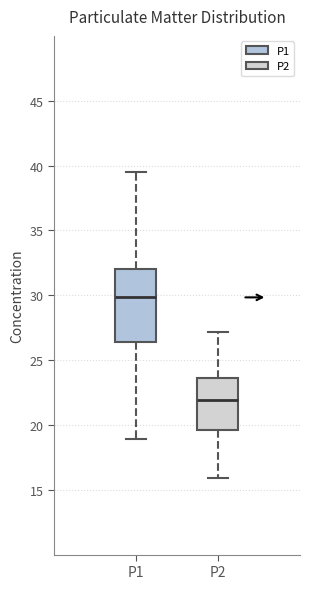

Which box's median line is the lowest?

P2